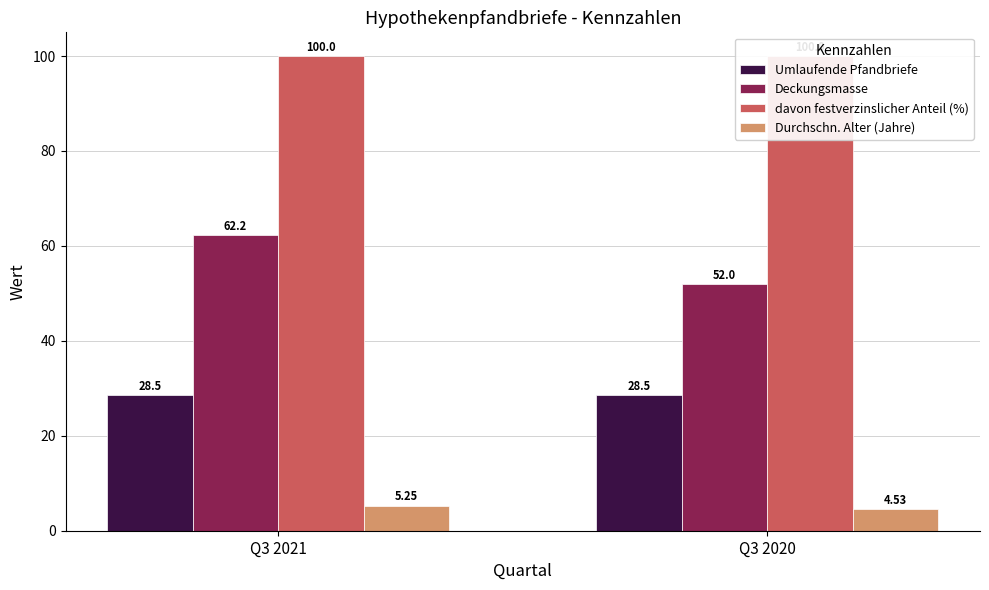

Which series has the largest total across all categories?

davon festverzinslicher Anteil (%)